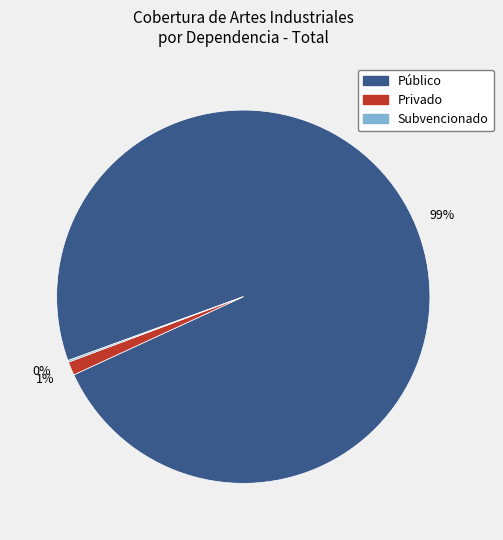

What is the majority slice?

Público